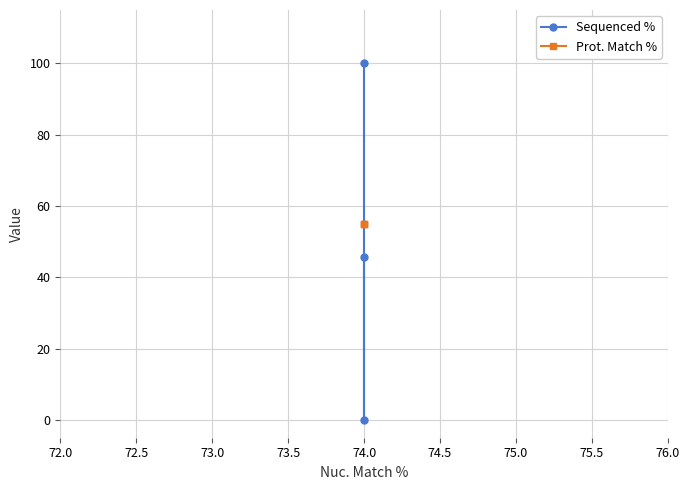

Is it true that Prot. Match % equals 98.1 at 74.0?

False